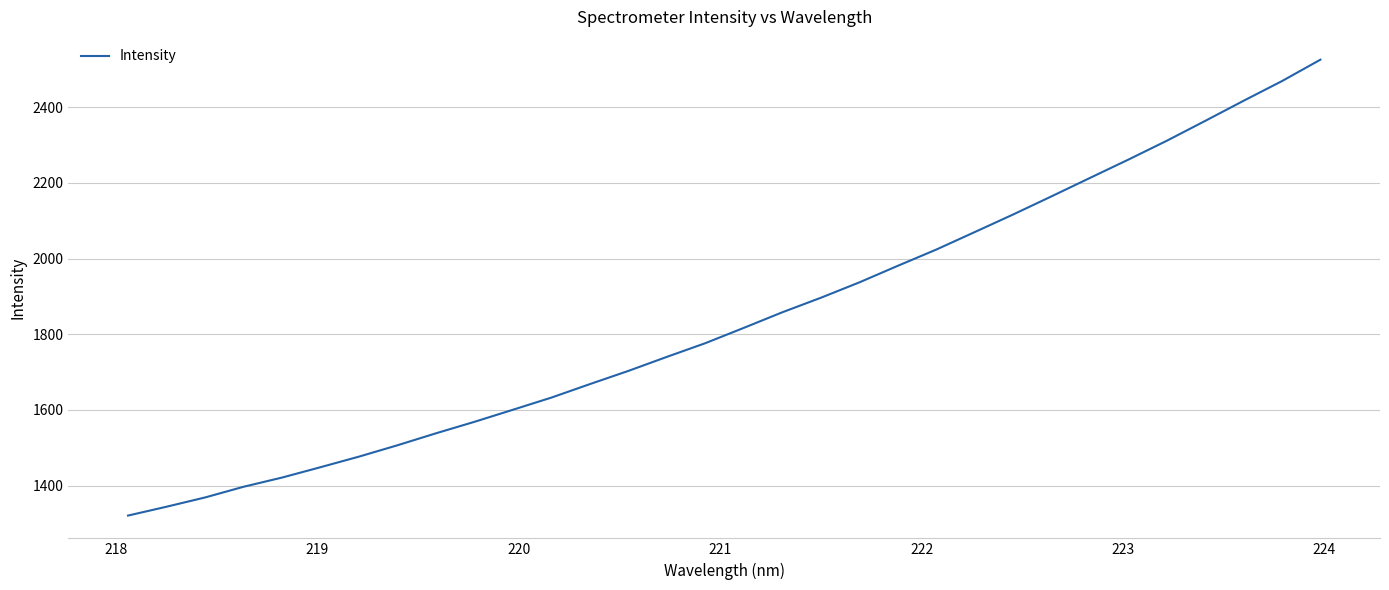

What is the difference between the maximum and minimum values?

1205.2